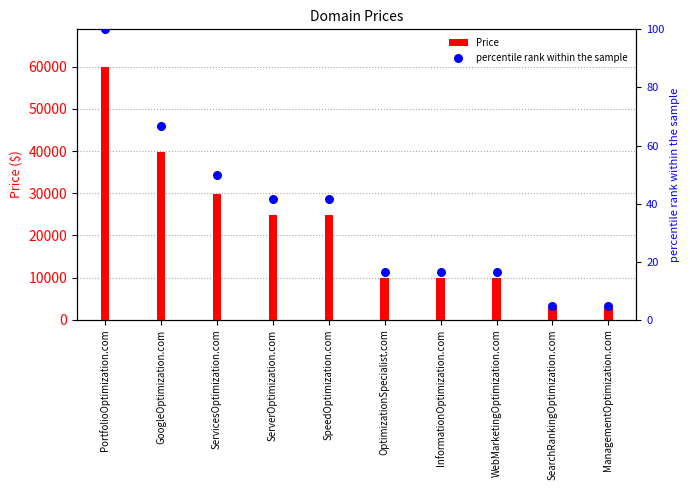

At which category is the sum across all series the highest?

PortfolioOptimization.com